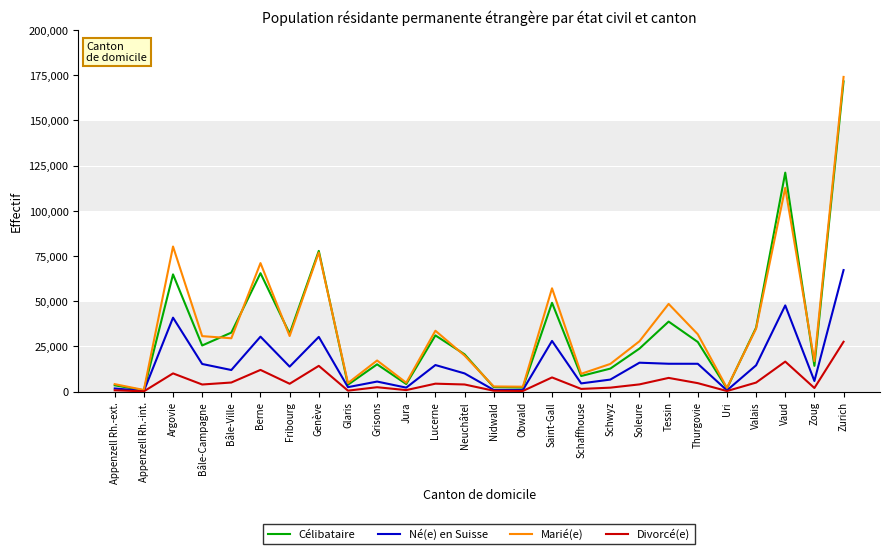

What is the total value across all series at Uri?

4649